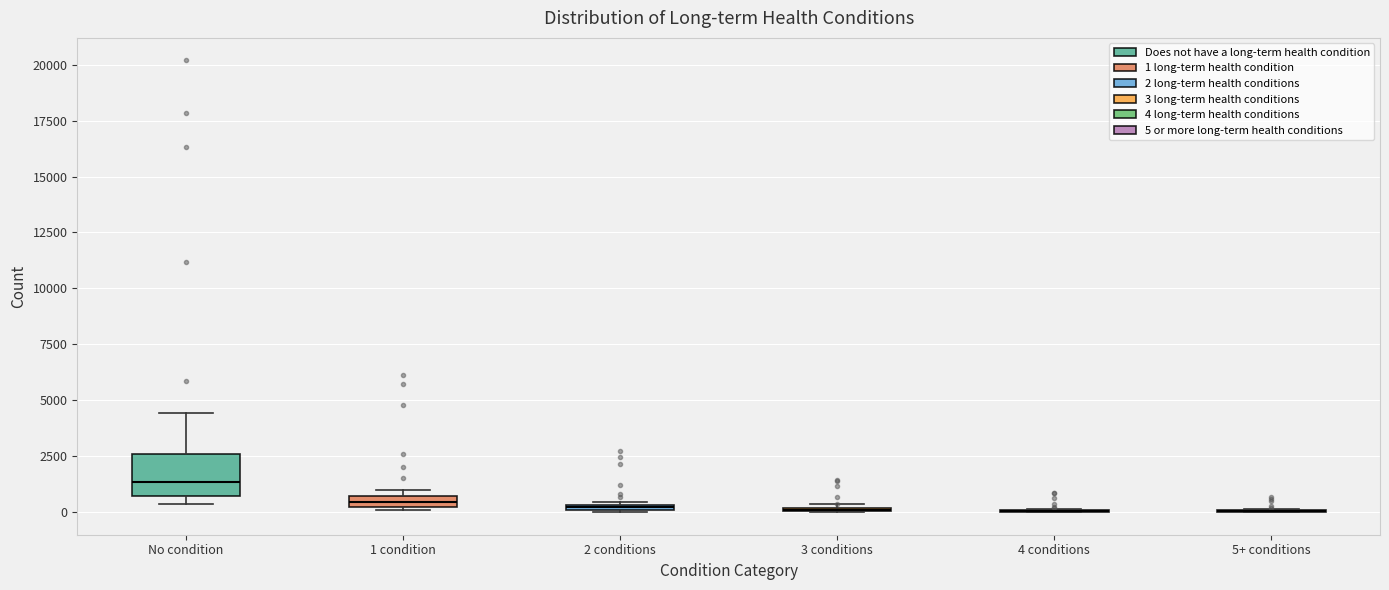

Where does the median line of the box for No condition sit on the y-axis? The values are not printed on the chart, so give them approximately, as read against the axis.

1500